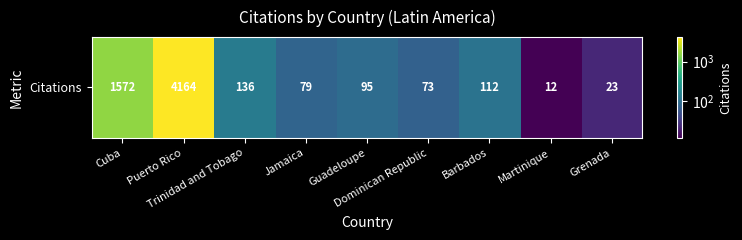

Which has a higher value, Guadeloupe or Jamaica?

Guadeloupe